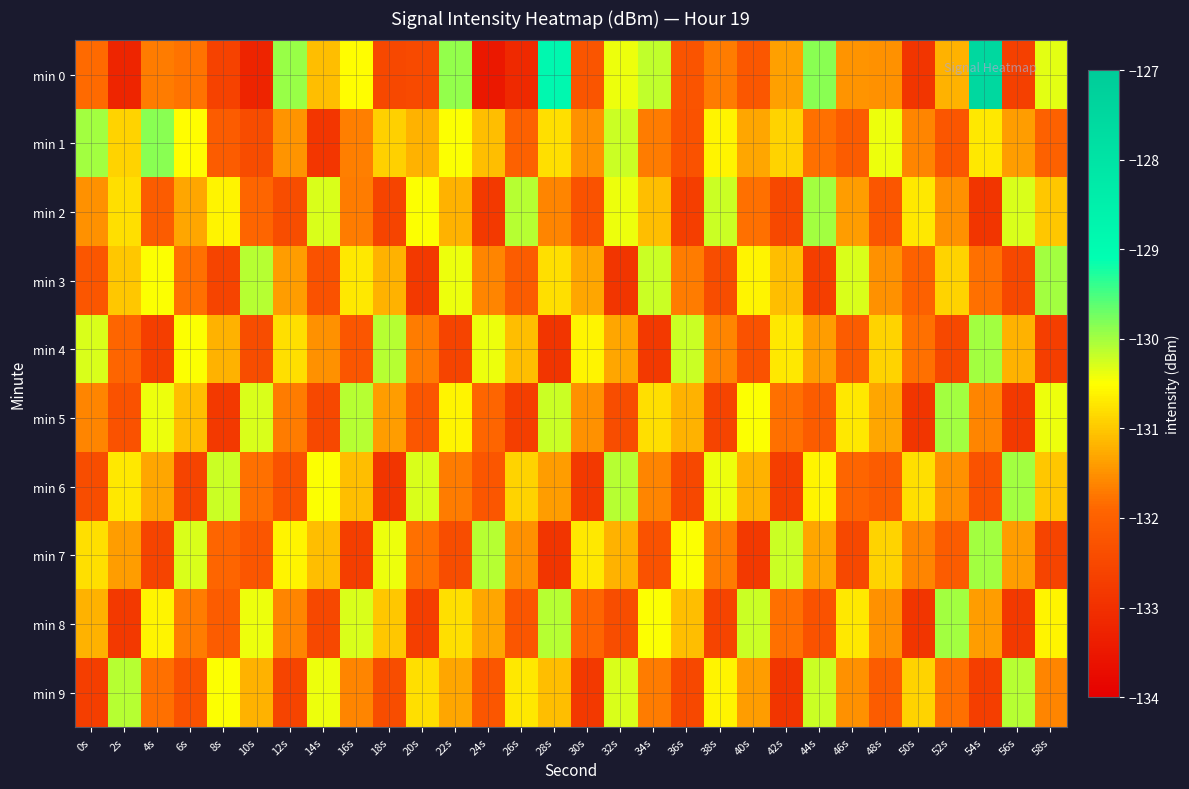

Reading left to right, transcribe all the data shown in this chart.

min 0: 0s=-131.8	2s=-133.2	4s=-131.7	6s=-131.8	8s=-132.6	10s=-133.2	12s=-129.9	14s=-131.1	16s=-130.5	18s=-132.5	20s=-132.5	22s=-129.9	24s=-133.5	26s=-133.2	28s=-128.8	30s=-132.2	32s=-130.4	34s=-130.2	36s=-132.3	38s=-131.7	40s=-132.2	42s=-131.4	44s=-129.8	46s=-131.5	48s=-131.5	50s=-132.9	52s=-131.2	54s=-127.5	56s=-132.7	58s=-130.3
min 1: 0s=-130.0	2s=-130.9	4s=-129.9	6s=-130.5	8s=-132.1	10s=-132.4	12s=-131.5	14s=-132.9	16s=-131.7	18s=-130.9	20s=-131.2	22s=-130.5	24s=-131.1	26s=-132.0	28s=-130.8	30s=-131.5	32s=-130.2	34s=-131.7	36s=-132.3	38s=-130.6	40s=-131.3	42s=-130.9	44s=-131.8	46s=-132.1	48s=-130.4	50s=-131.6	52s=-132.2	54s=-130.7	56s=-131.4	58s=-132.0
min 2: 0s=-131.5	2s=-130.8	4s=-132.1	6s=-131.3	8s=-130.6	10s=-131.9	12s=-132.4	14s=-130.3	16s=-131.7	18s=-132.6	20s=-130.5	22s=-131.2	24s=-132.8	26s=-130.1	28s=-131.6	30s=-132.3	32s=-130.4	34s=-131.1	36s=-132.7	38s=-130.2	40s=-131.8	42s=-132.5	44s=-130.0	46s=-131.4	48s=-132.2	50s=-130.7	52s=-131.5	54s=-132.9	56s=-130.3	58s=-131.0
min 3: 0s=-132.2	2s=-131.0	4s=-130.5	6s=-131.8	8s=-132.6	10s=-130.1	12s=-131.4	14s=-132.3	16s=-130.7	18s=-131.2	20s=-132.8	22s=-130.4	24s=-131.6	26s=-132.1	28s=-130.8	30s=-131.3	32s=-132.9	34s=-130.2	36s=-131.7	38s=-132.4	40s=-130.6	42s=-131.1	44s=-132.7	46s=-130.3	48s=-131.5	50s=-132.0	52s=-130.9	54s=-131.8	56s=-132.5	58s=-130.0
min 4: 0s=-130.3	2s=-131.9	4s=-132.7	6s=-130.5	8s=-131.2	10s=-132.4	12s=-130.8	14s=-131.5	16s=-132.2	18s=-130.1	20s=-131.7	22s=-132.6	24s=-130.4	26s=-131.1	28s=-132.9	30s=-130.6	32s=-131.3	34s=-132.8	36s=-130.2	38s=-131.6	40s=-132.3	42s=-130.7	44s=-131.4	46s=-132.1	48s=-130.9	50s=-131.8	52s=-132.5	54s=-130.0	56s=-131.2	58s=-132.7
min 5: 0s=-131.6	2s=-132.3	4s=-130.4	6s=-131.1	8s=-132.8	10s=-130.3	12s=-131.7	14s=-132.5	16s=-130.1	18s=-131.4	20s=-132.2	22s=-130.6	24s=-131.9	26s=-132.7	28s=-130.2	30s=-131.5	32s=-132.4	34s=-130.8	36s=-131.2	38s=-132.6	40s=-130.5	42s=-131.8	44s=-132.1	46s=-130.7	48s=-131.3	50s=-132.9	52s=-130.0	54s=-131.6	56s=-132.8	58s=-130.4
min 6: 0s=-132.4	2s=-130.7	4s=-131.3	6s=-132.6	8s=-130.2	10s=-131.8	12s=-132.3	14s=-130.5	16s=-131.1	18s=-132.9	20s=-130.3	22s=-131.7	24s=-132.2	26s=-130.9	28s=-131.4	30s=-132.8	32s=-130.1	34s=-131.6	36s=-132.5	38s=-130.4	40s=-131.2	42s=-132.7	44s=-130.6	46s=-131.9	48s=-132.1	50s=-130.8	52s=-131.5	54s=-132.3	56s=-130.0	58s=-131.0
min 7: 0s=-130.8	2s=-131.4	4s=-132.6	6s=-130.3	8s=-131.9	10s=-132.2	12s=-130.6	14s=-131.1	16s=-132.7	18s=-130.4	20s=-131.8	22s=-132.4	24s=-130.1	26s=-131.5	28s=-132.9	30s=-130.7	32s=-131.2	34s=-132.3	36s=-130.5	38s=-131.7	40s=-132.8	42s=-130.2	44s=-131.3	46s=-132.5	48s=-130.9	50s=-131.6	52s=-132.1	54s=-130.0	56s=-131.4	58s=-132.6
min 8: 0s=-131.2	2s=-132.8	4s=-130.6	6s=-131.7	8s=-132.1	10s=-130.4	12s=-131.6	14s=-132.5	16s=-130.3	18s=-131.0	20s=-132.7	22s=-130.8	24s=-131.3	26s=-132.2	28s=-130.1	30s=-131.9	32s=-132.4	34s=-130.5	36s=-131.1	38s=-132.6	40s=-130.2	42s=-131.8	44s=-132.3	46s=-130.7	48s=-131.5	50s=-132.9	52s=-130.0	54s=-131.4	56s=-132.8	58s=-130.6
min 9: 0s=-132.7	2s=-130.1	4s=-131.8	6s=-132.3	8s=-130.5	10s=-131.2	12s=-132.6	14s=-130.4	16s=-131.6	18s=-132.4	20s=-130.8	22s=-131.3	24s=-132.2	26s=-130.7	28s=-131.1	30s=-132.8	32s=-130.3	34s=-131.7	36s=-132.5	38s=-130.6	40s=-131.4	42s=-132.9	44s=-130.2	46s=-131.5	48s=-132.1	50s=-130.9	52s=-131.8	54s=-132.7	56s=-130.1	58s=-131.6